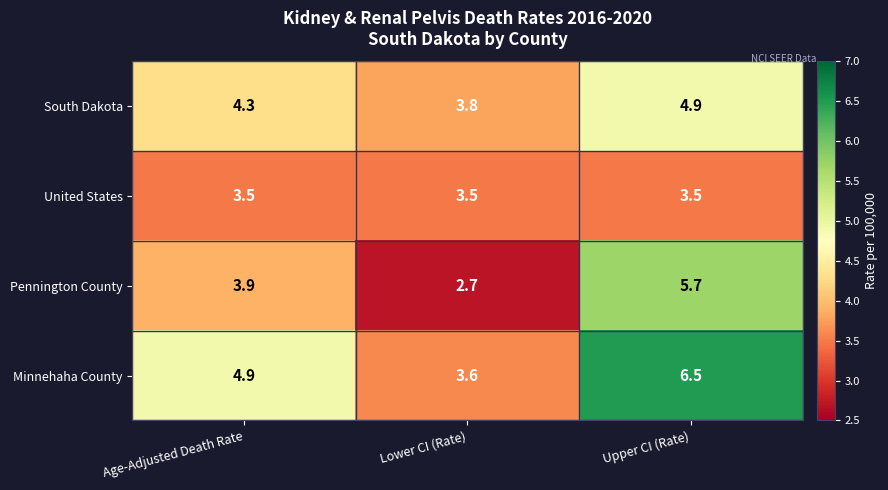

What is the approximate value of Pennington County at Age-Adjusted Death Rate?

3.9